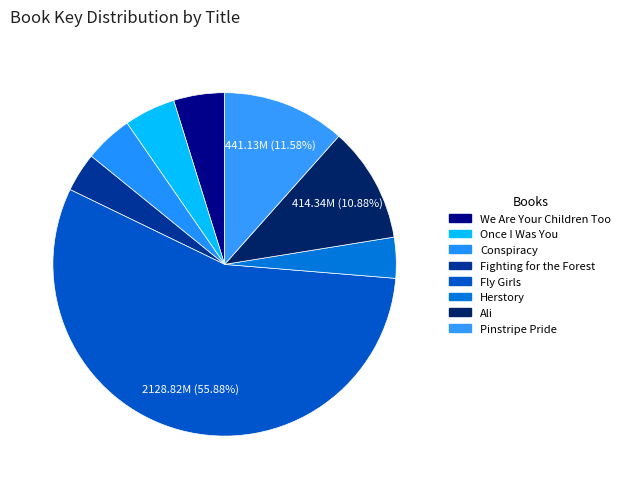

Approximately how many times larger is the value at Fighting for the Forest compared to Fly Girls?

0.1